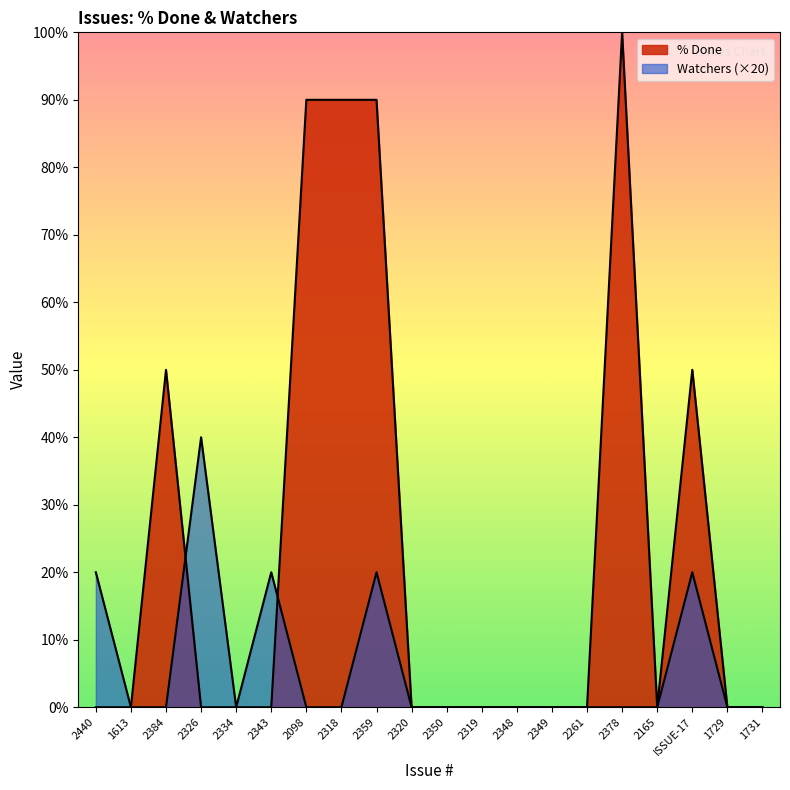

Reading left to right, extract all data points from this chart.

% Done: 2440=0	1613=0	2384=50	2326=0	2334=0	2343=0	2098=90	2318=90	2359=90	2320=0	2350=0	2319=0	2348=0	2349=0	2261=0	2378=100	2165=0	ISSUE-17=50	1729=0	1731=0
Watchers: 2440=20	1613=0	2384=0	2326=40	2334=0	2343=20	2098=0	2318=0	2359=20	2320=0	2350=0	2319=0	2348=0	2349=0	2261=0	2378=0	2165=0	ISSUE-17=20	1729=0	1731=0